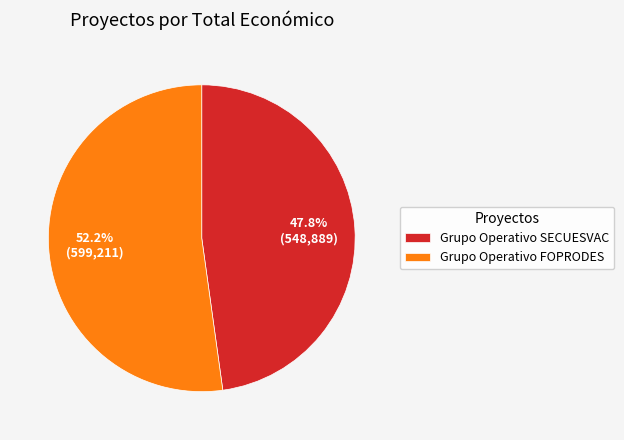

Is there a majority slice in this chart?

Yes